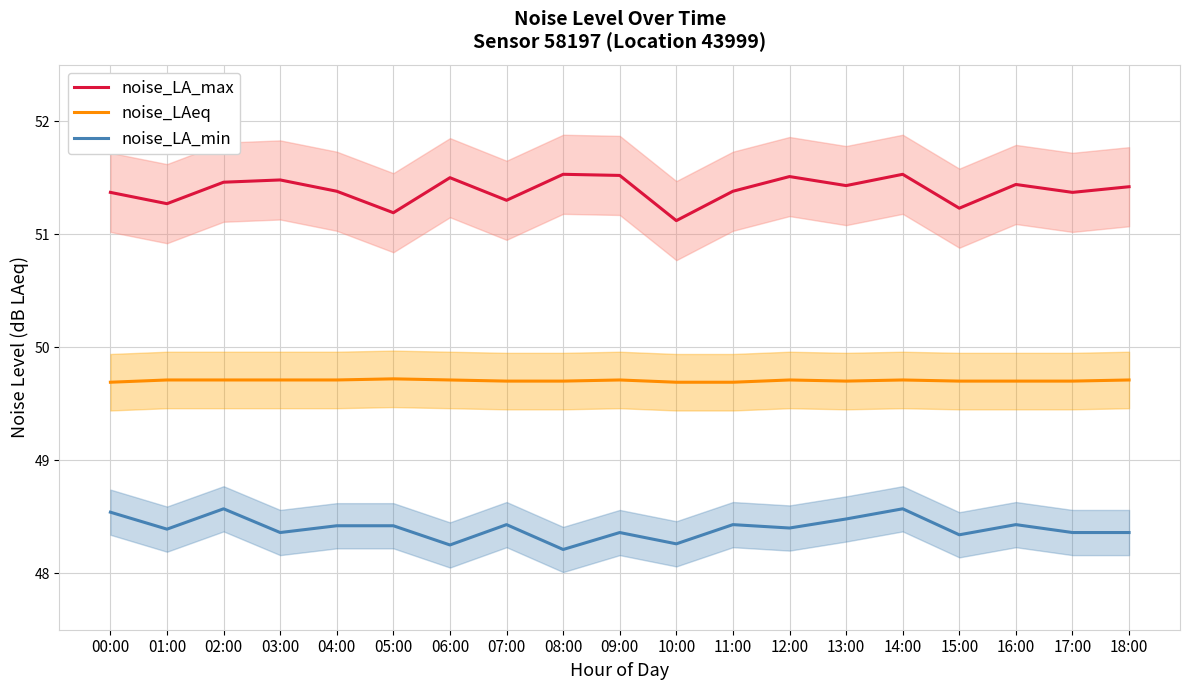

True or false: noise_LA_min and noise_LAeq intersect in this chart.

False